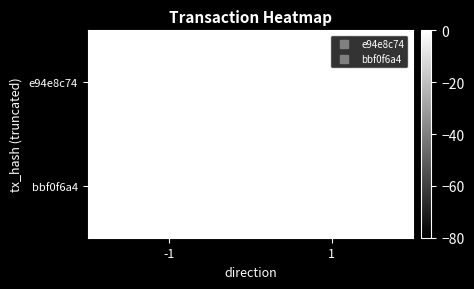

True or false: bbf0f6a4 has a value of 2 at 1.

False